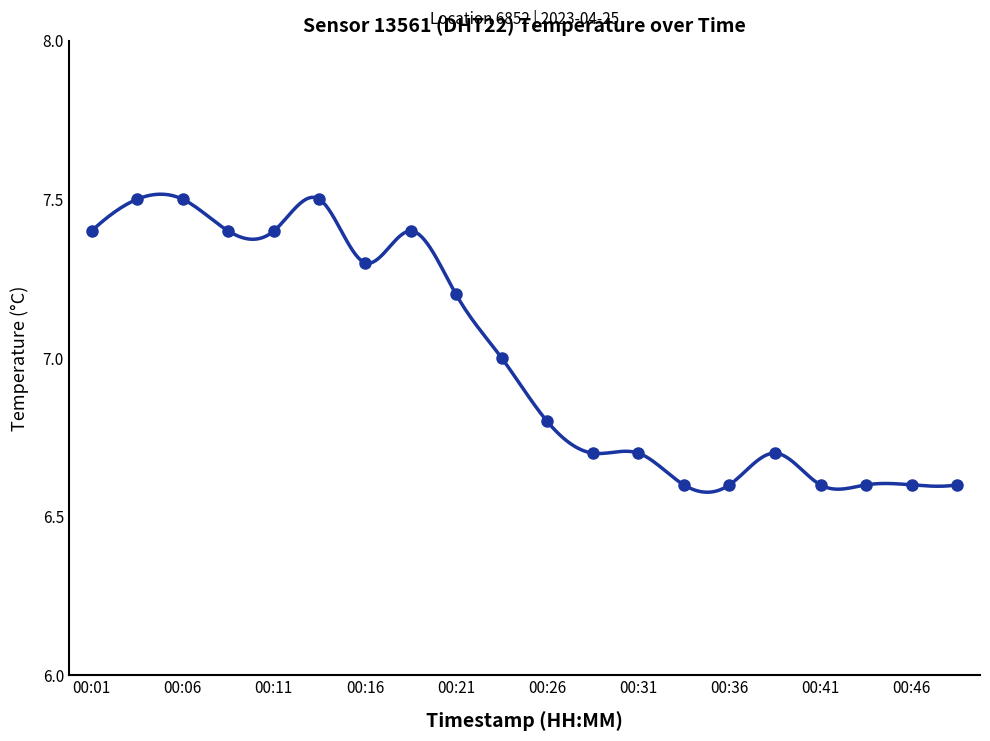

What is the sum of the values at 00:48 and 00:43?

13.2